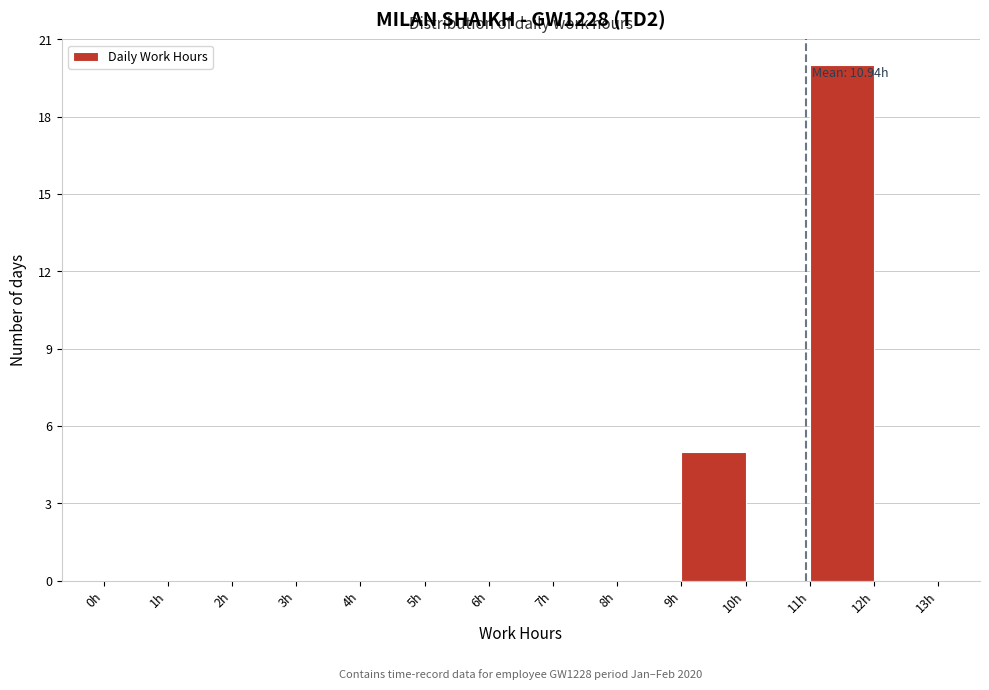

Over which range of the x-axis is the bar tallest?

11 to 12